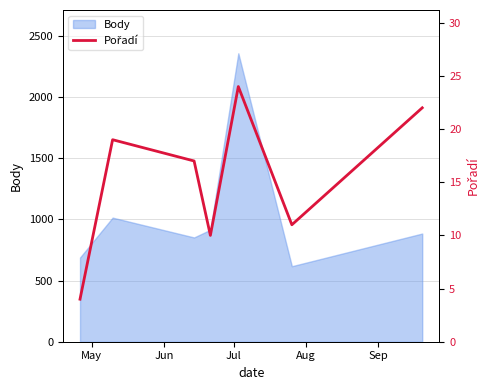

What is the highest value of the Body series?

2357